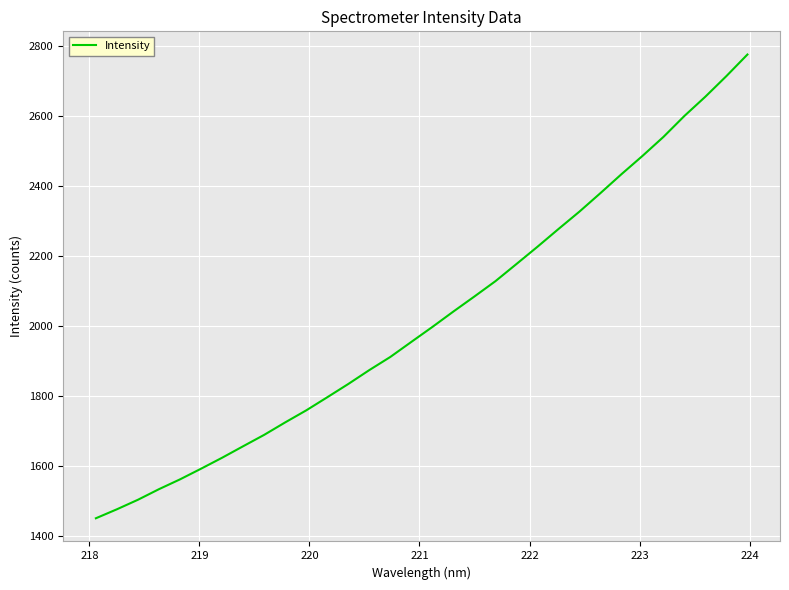

What is the minimum value shown in the chart?

1450.7